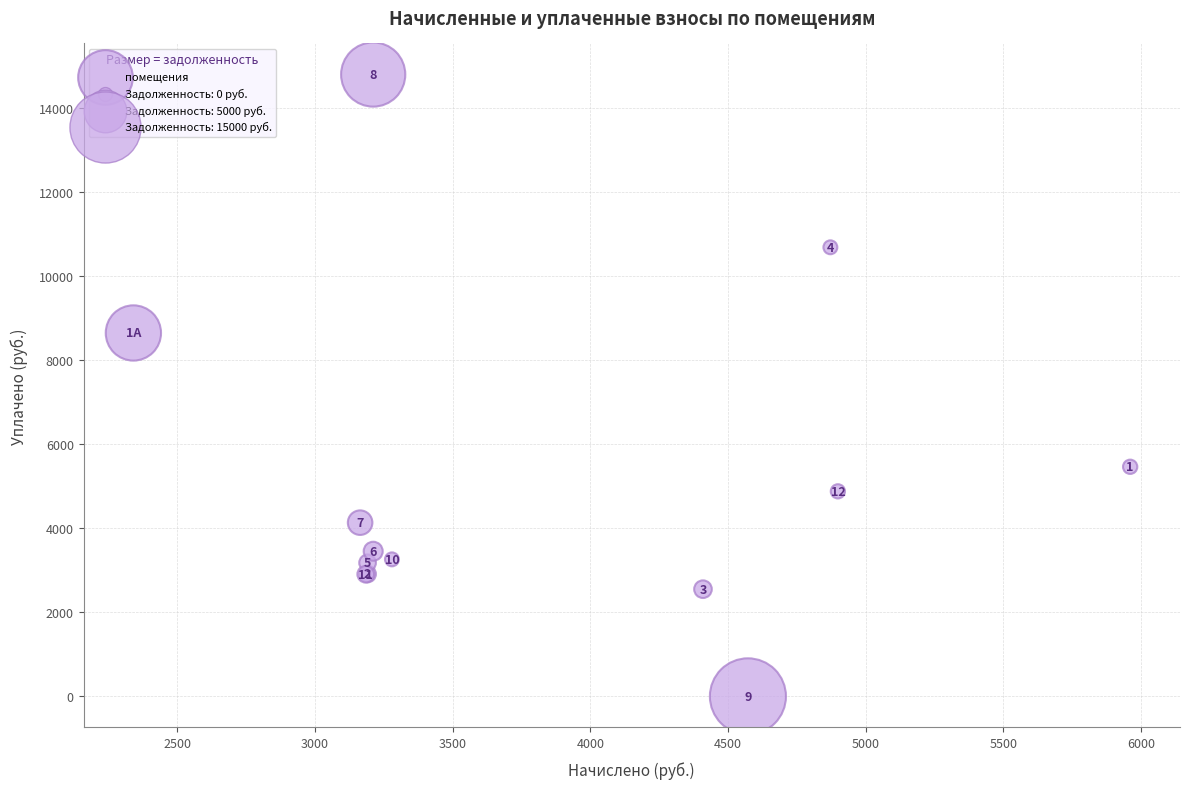

What Y value in the scatter plot is closest to 7399?

8648.2